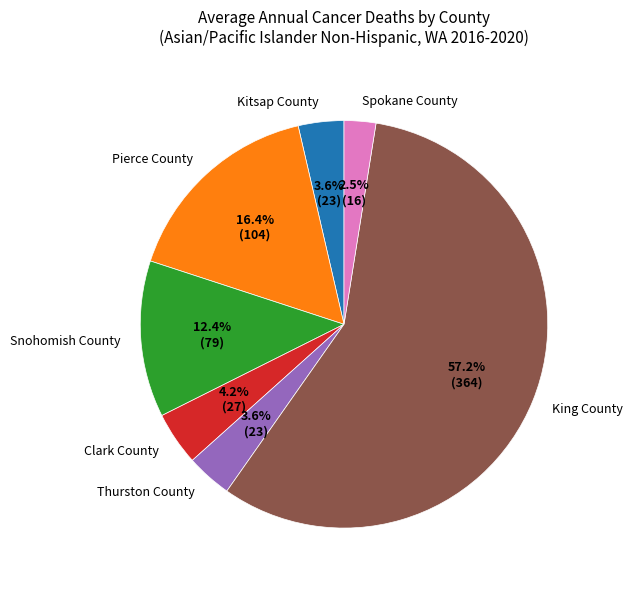

To the nearest percent, what is the combined percentage of Pierce County and King County?

74%